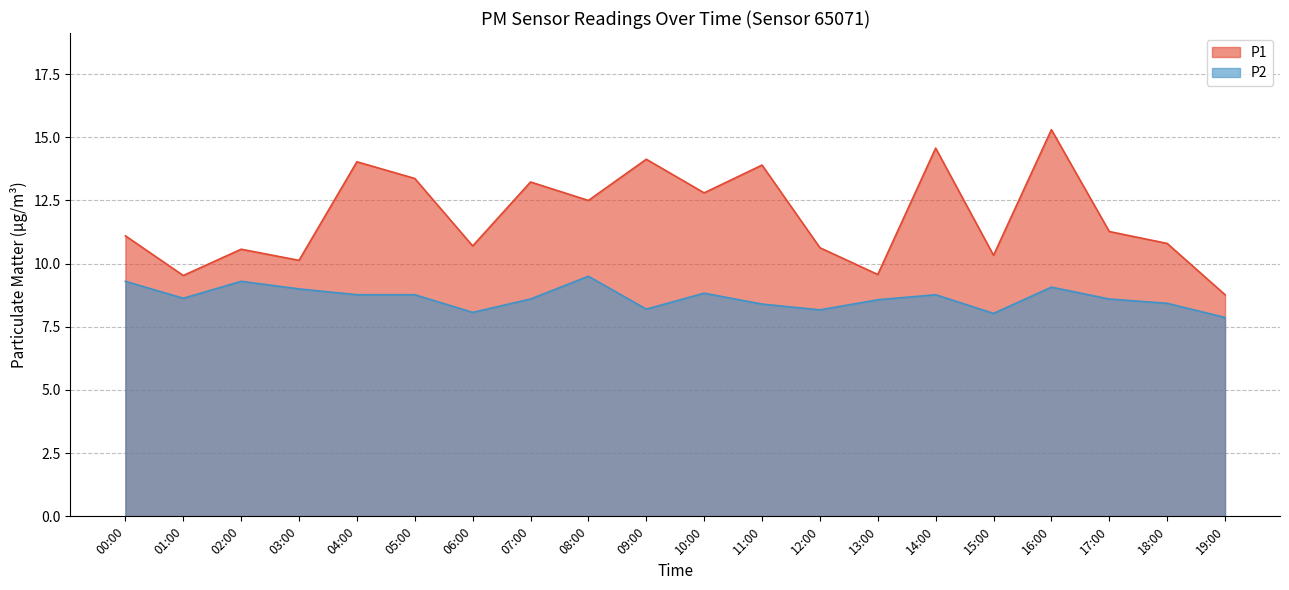

True or false: P2 and P1 cross at least once.

False